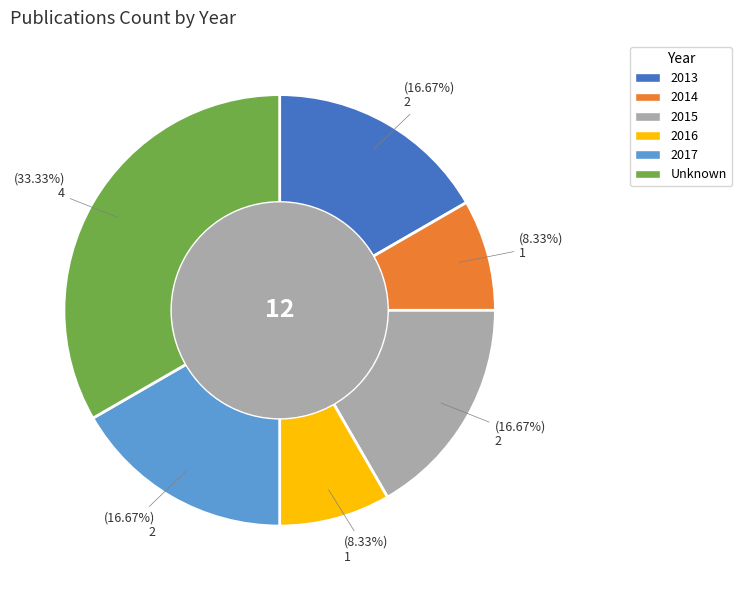

To the nearest percent, what is the combined percentage of 2017 and Unknown?

50%